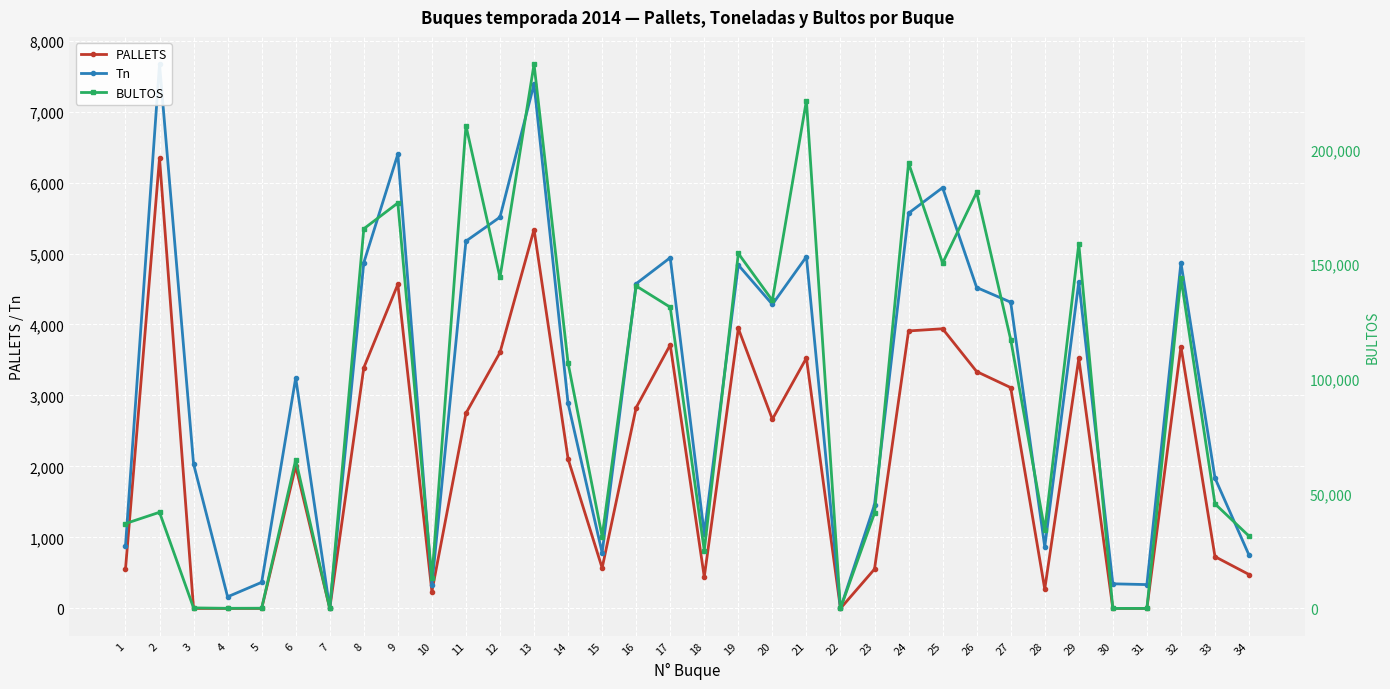

At how many categories does at least one series exceed 170970?

6